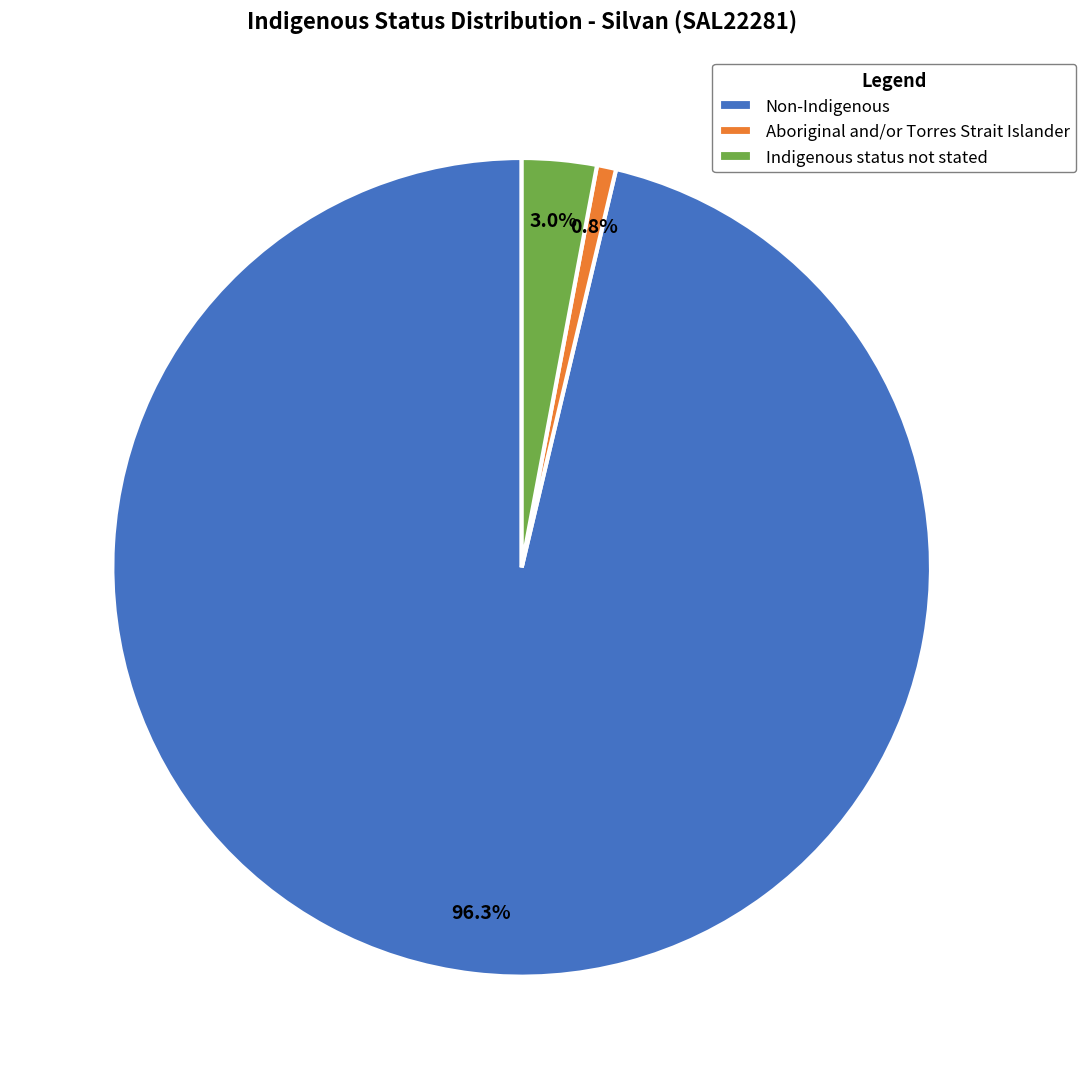

Is the sum of Indigenous status not stated and Aboriginal and/or Torres Strait Islander greater than half?

No